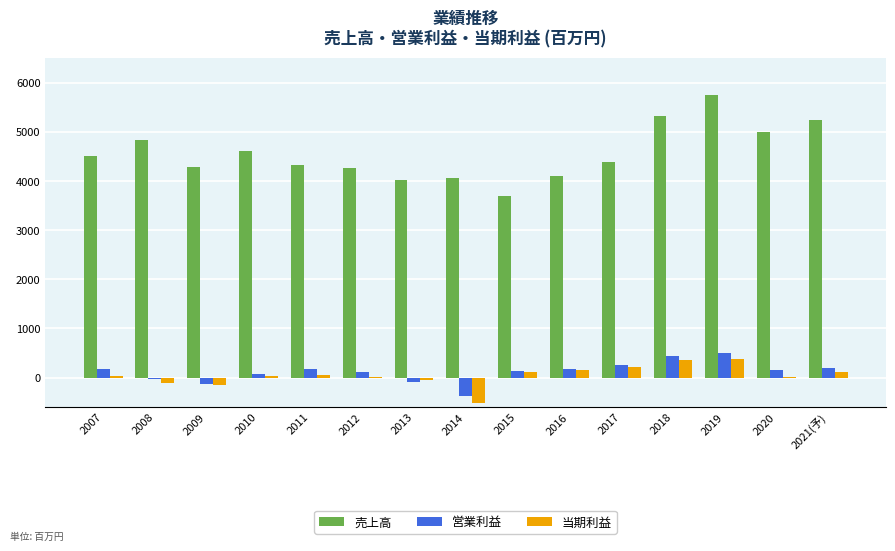

Is the value of 当期利益 at 2016 greater than the value of 売上高 at 2015?

No